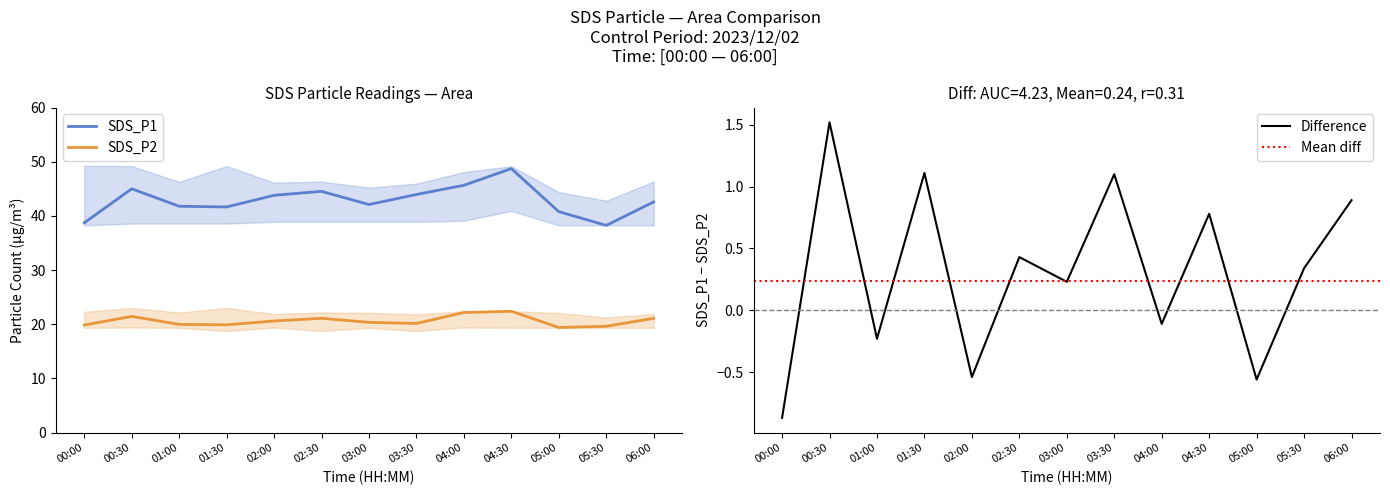

Where does the SDS_P1 series first go above 42?

00:30